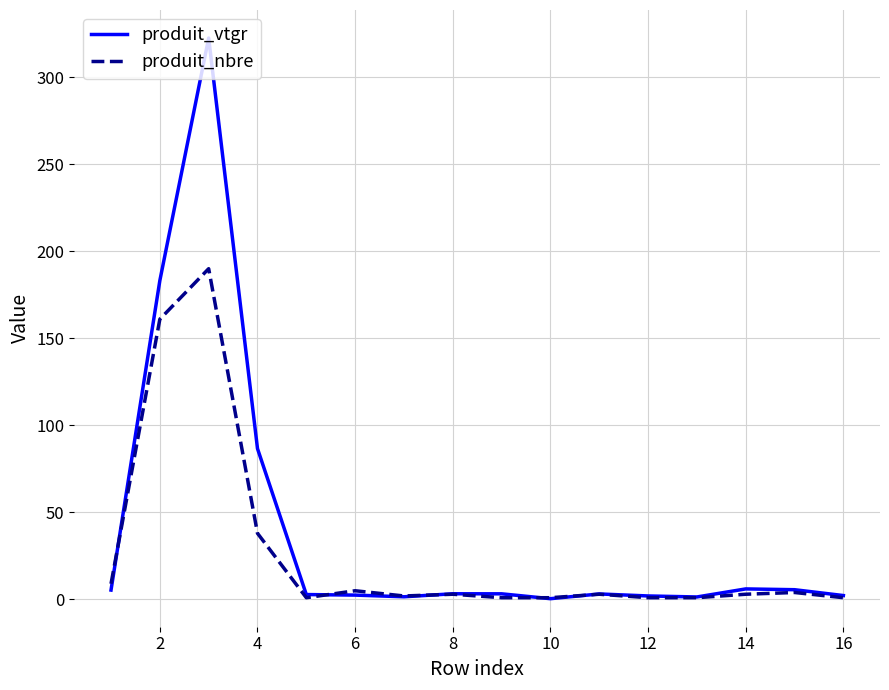

What is the lowest value of the produit_vtgr series?

0.4